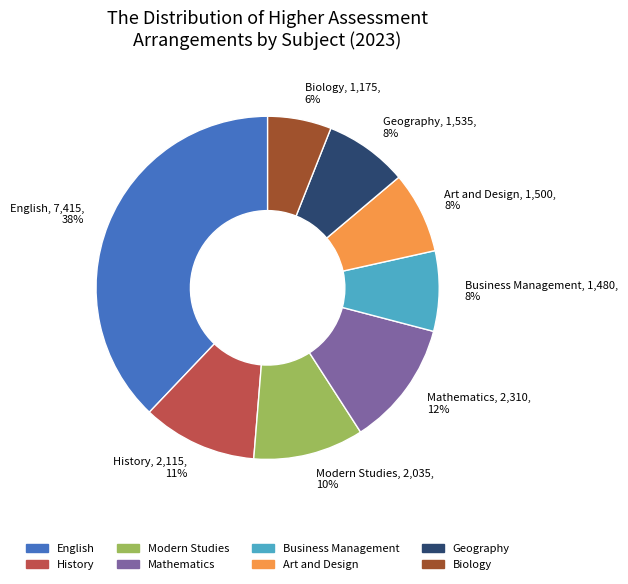

Does any single category account for the majority?

No